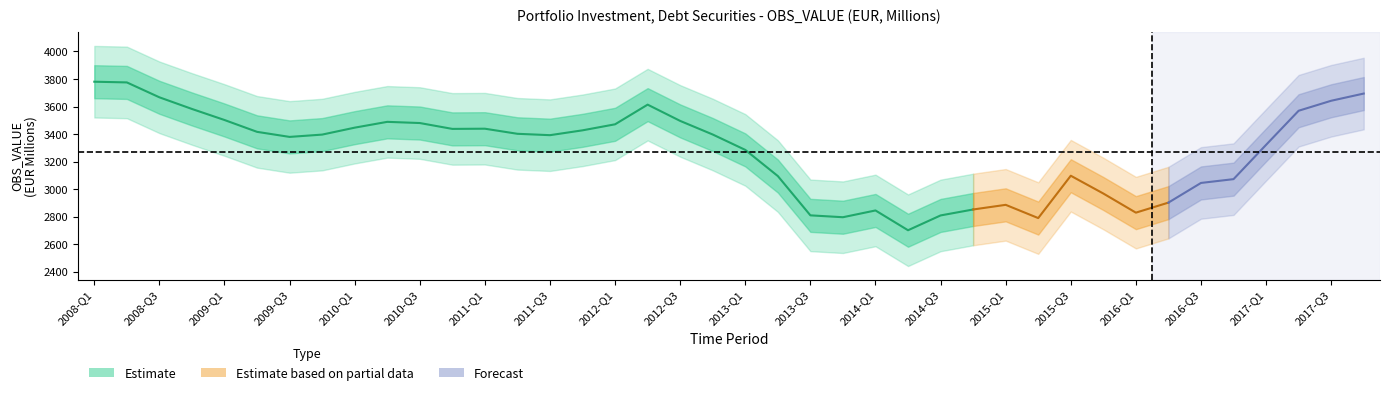

At which label is the value closest to 3086?

2013-Q2